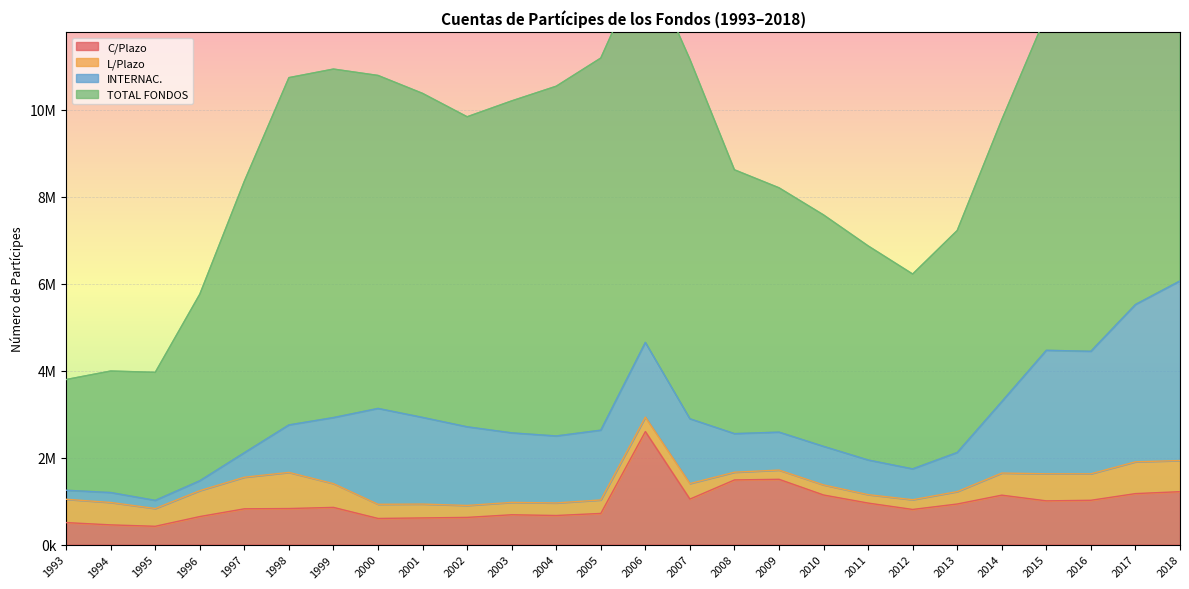

True or false: TOTAL FONDOS has more than 0 points higher than both neighbors.

True